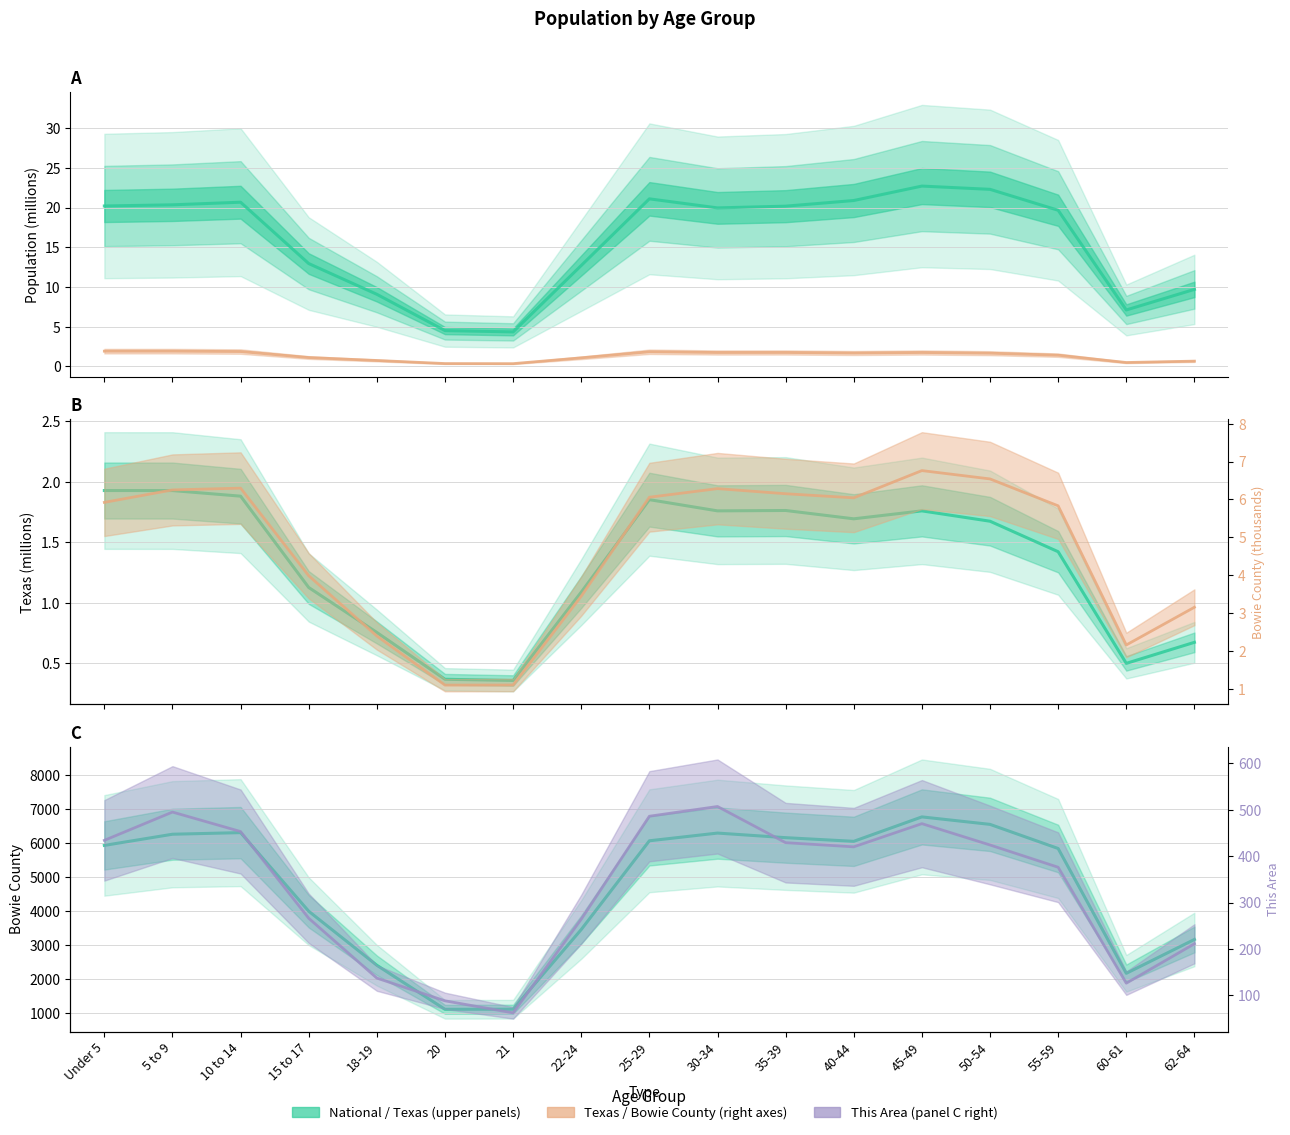

What is the value of the Texas point at the 5th from the left?

0.8